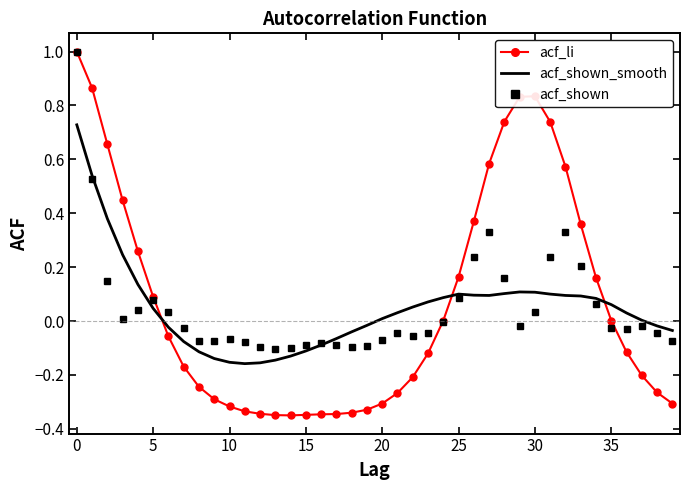

What is the greatest value displayed?

1.0